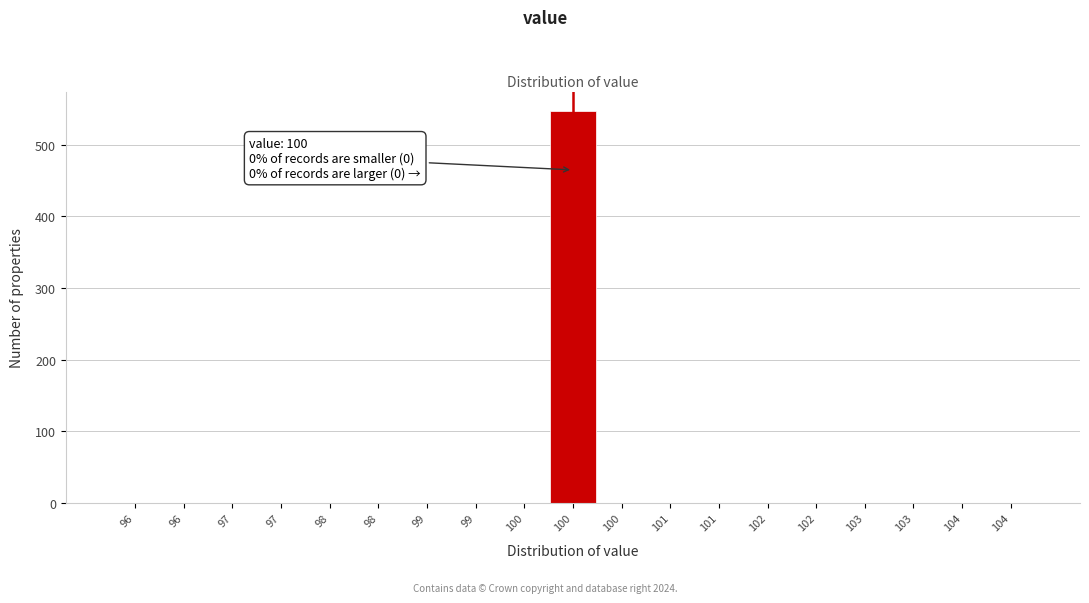

Are the bars horizontal?

No